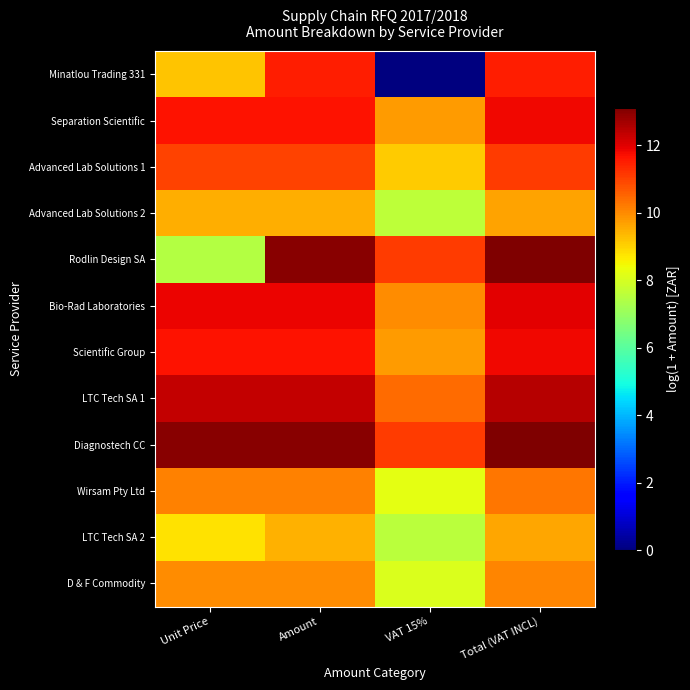

At which category is the sum across all series the highest?

Total (VAT INCL)